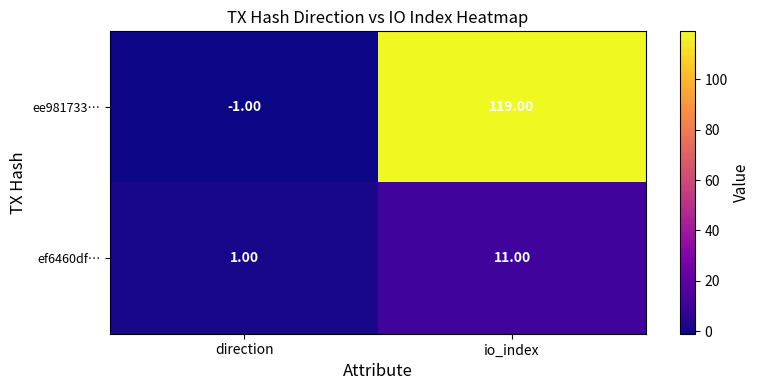

At which label is ee981733… closest to 59?

direction